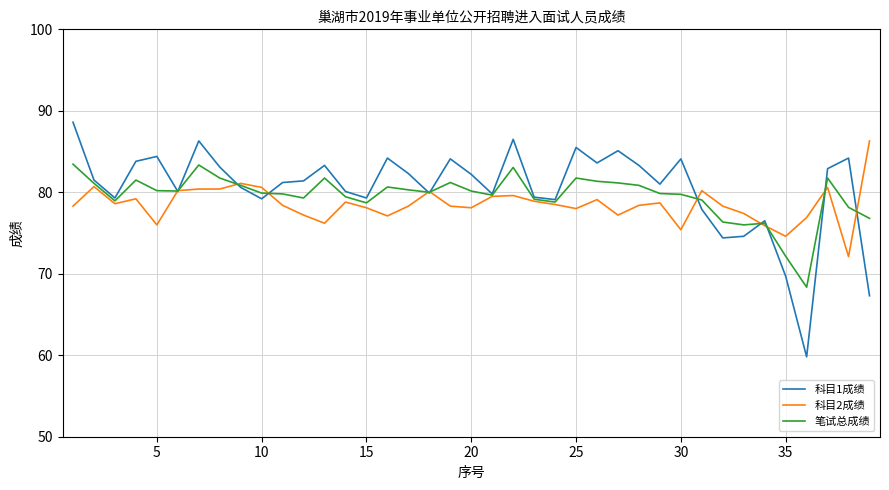

Which series has the largest range (max minus min)?

科目1成绩